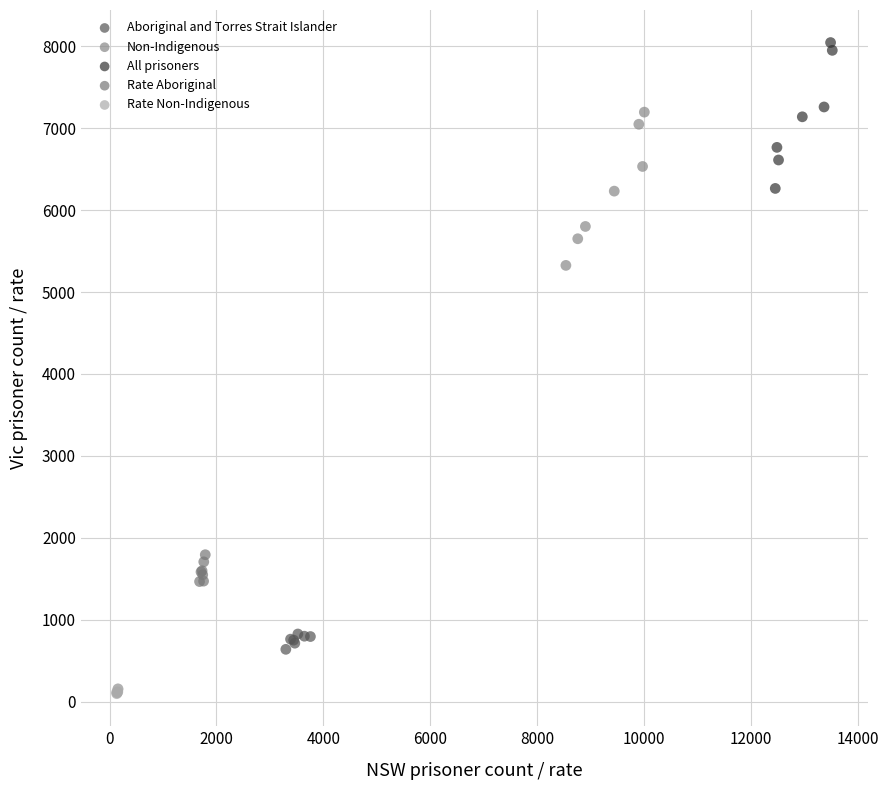

Which series contains the highest Y value?

All prisoners